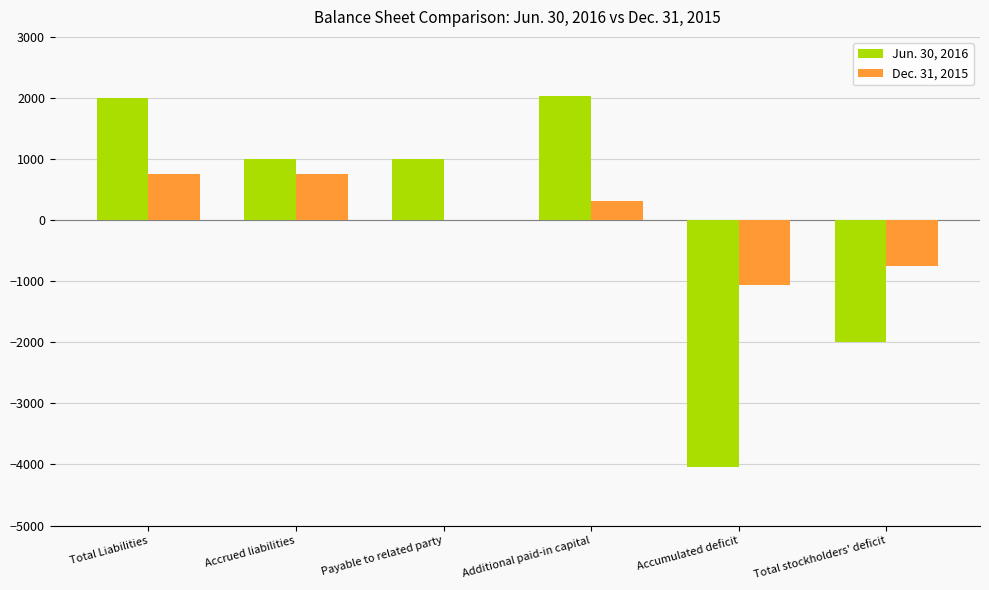

What is the greatest value displayed?

2038